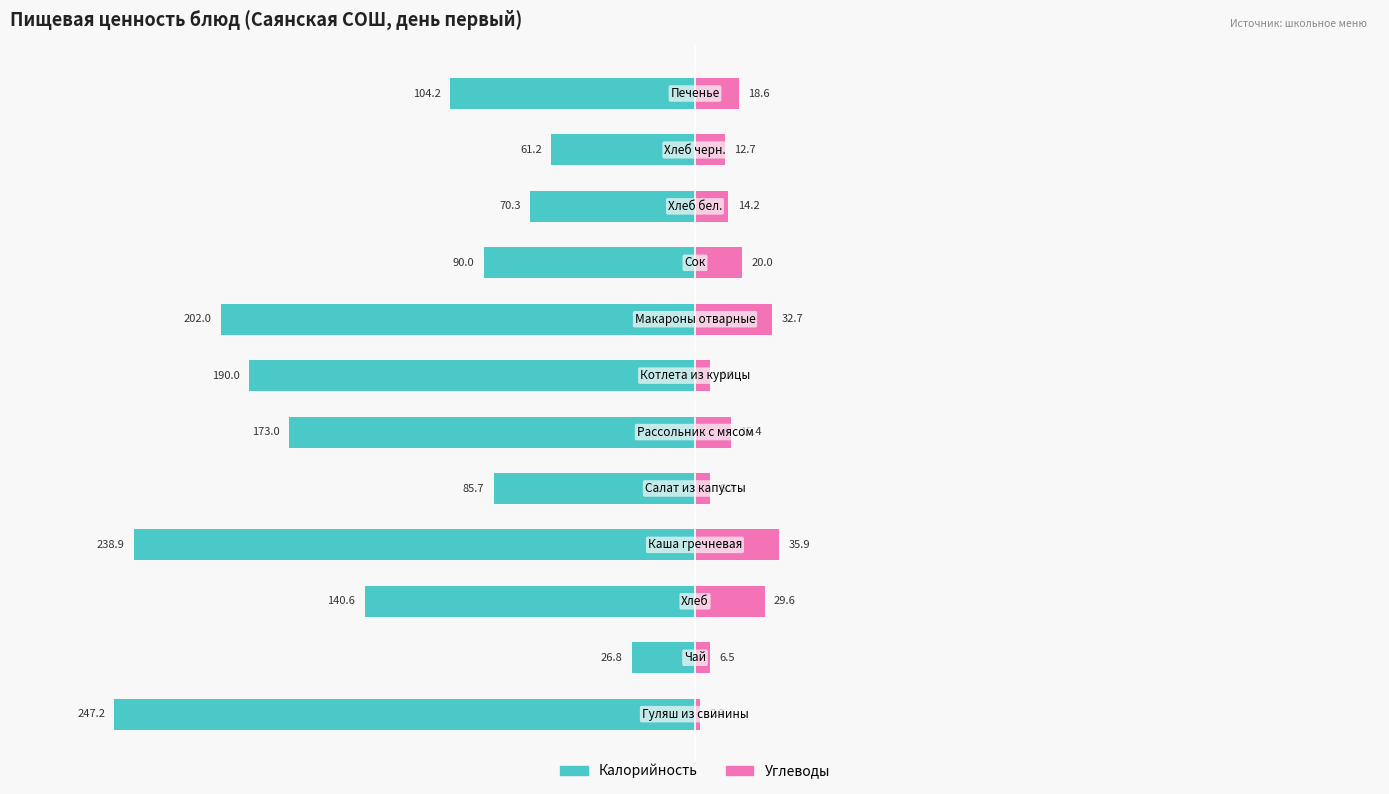

Does the chart contain any negative values?

Yes